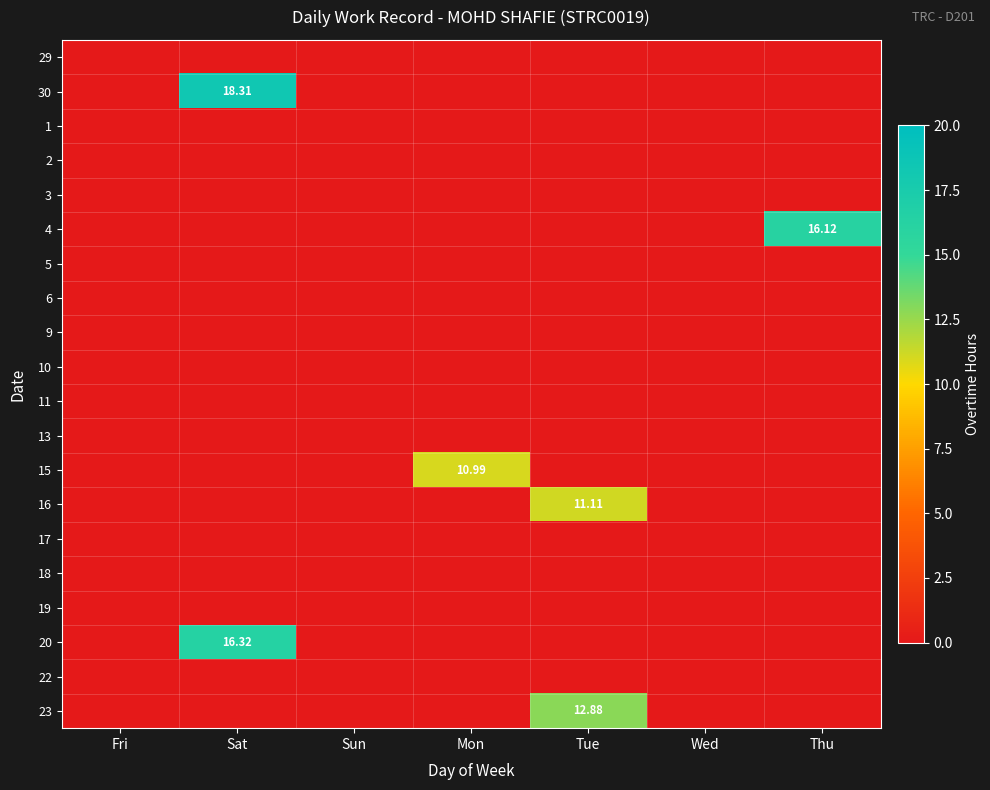

List the labels in order of 1 value, smallest first.

Fri, Sat, Sun, Mon, Tue, Wed, Thu